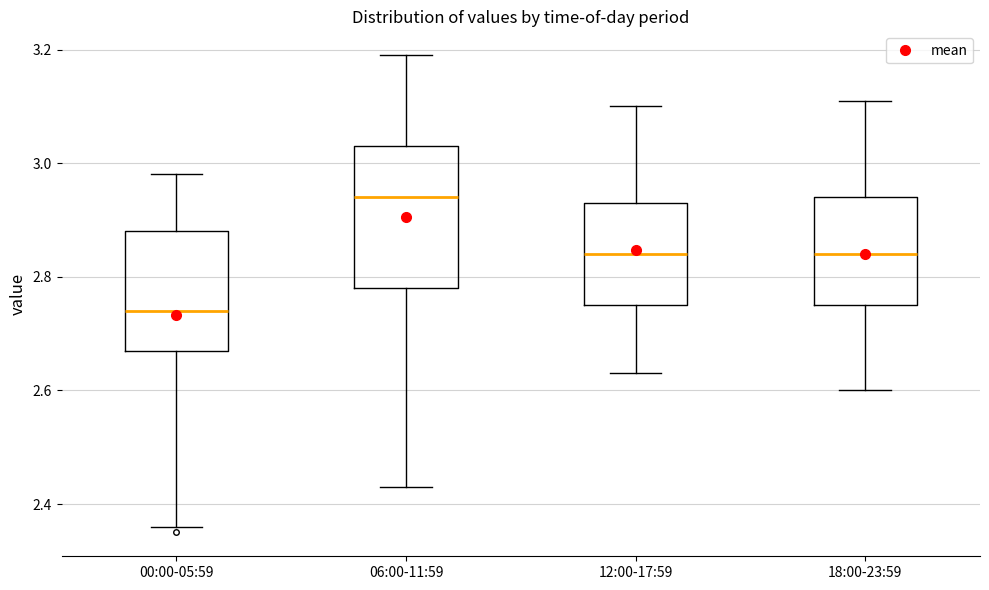

Reading left to right, transcribe this box plot: for each box, give where its median line is, the range the box spans, and where its two whiskers end, as read against the y-axis. The values are not printed on the chart, so give them approximately, as read against the axis.

00:00-05:59: median 2.74, box 2.68 to 2.88, whiskers 2.36 to 2.98
06:00-11:59: median 2.94, box 2.78 to 3.04, whiskers 2.44 to 3.20
12:00-17:59: median 2.84, box 2.76 to 2.94, whiskers 2.64 to 3.10
18:00-23:59: median 2.84, box 2.76 to 2.94, whiskers 2.60 to 3.12